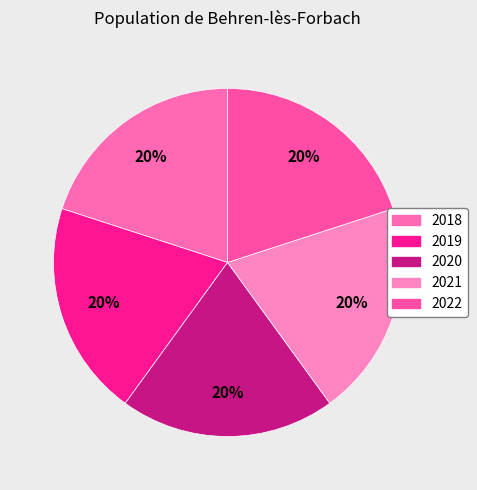

How many slices are in this pie chart?

5